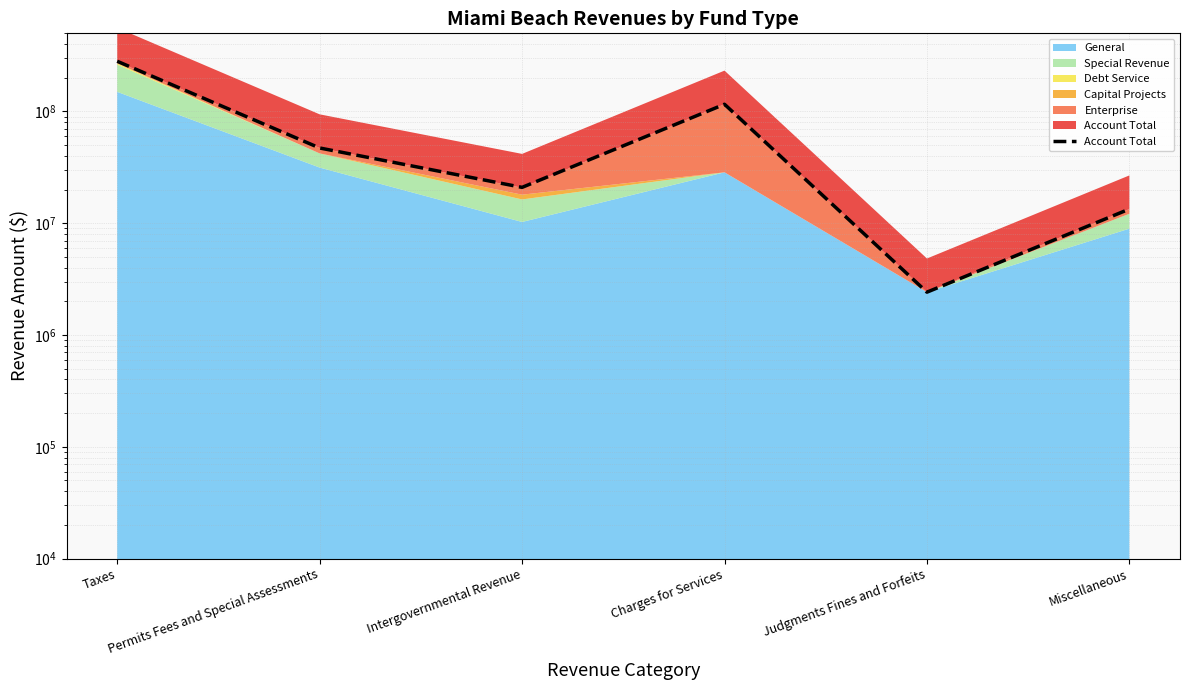

How many lines are shown in the chart?

1